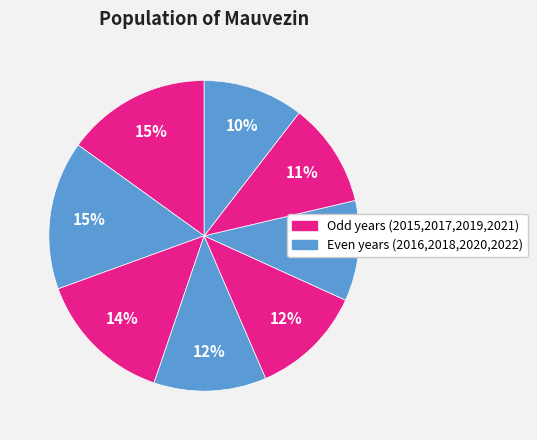

How many slices are in this pie chart?

8